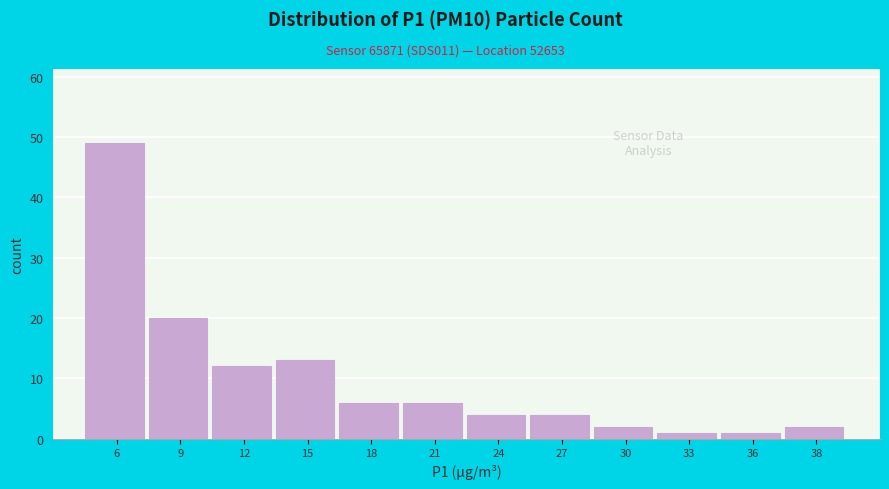

Reading left to right, list all the values displayed in this chart.

49	20	12	13	6	6	4	4	2	1	1	2